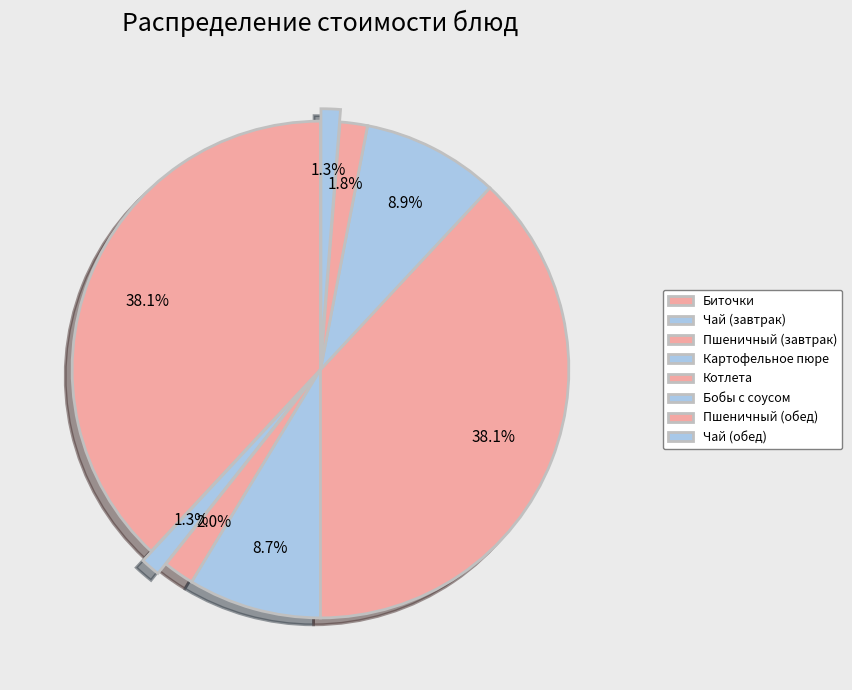

How many segments does this pie chart have?

8